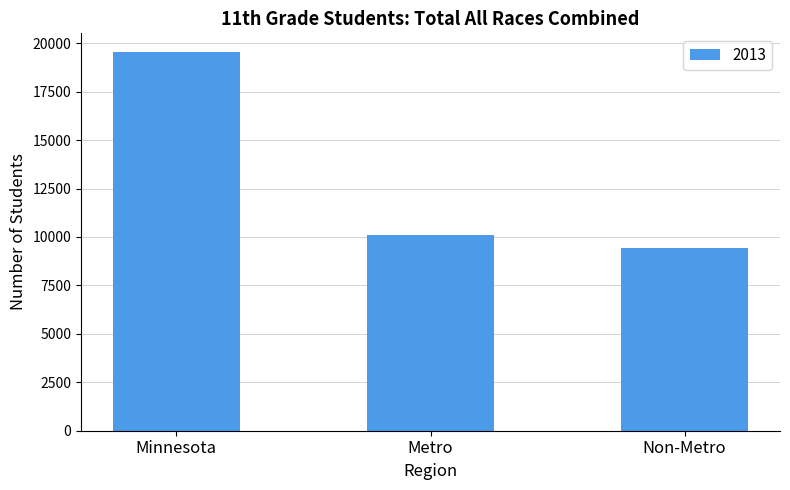

How many values are below 10108?

1